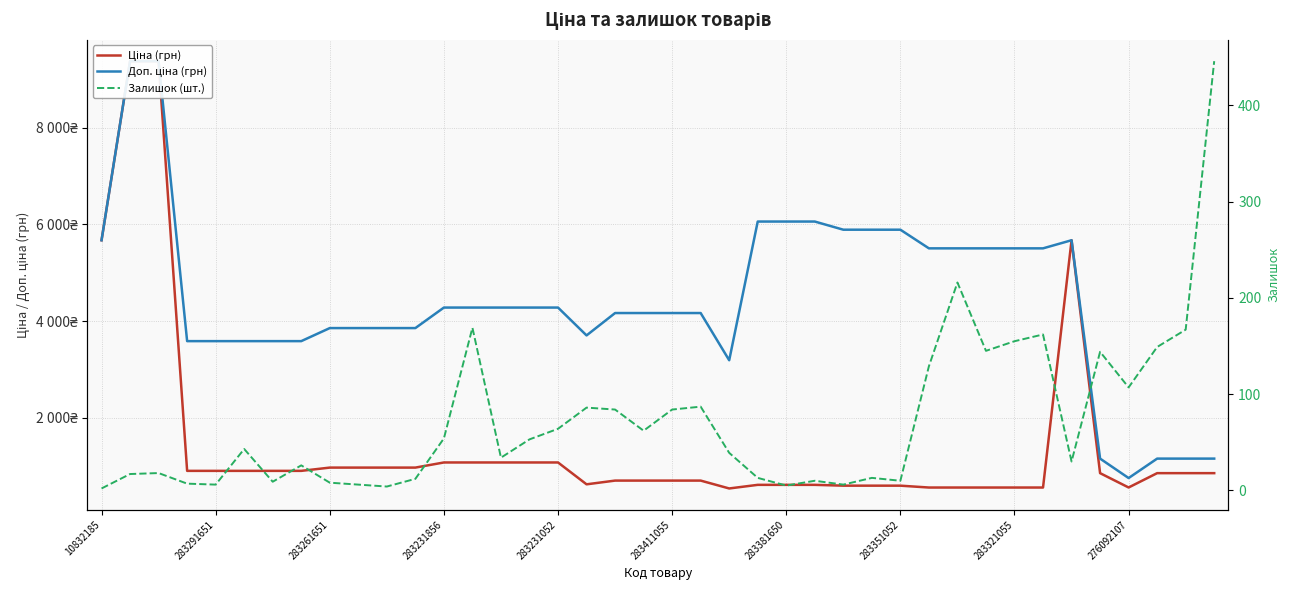

What is the difference between the maximum and minimum values in the Залишок (шт.) series?

444.0